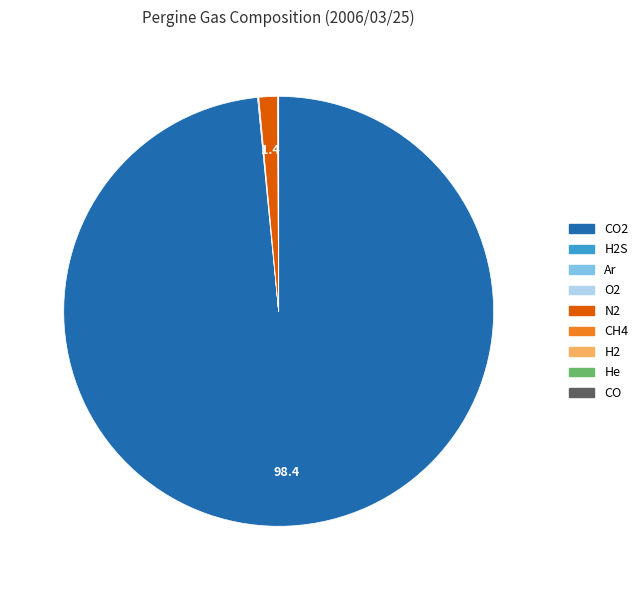

Is there any slice that represents more than half of the pie?

Yes